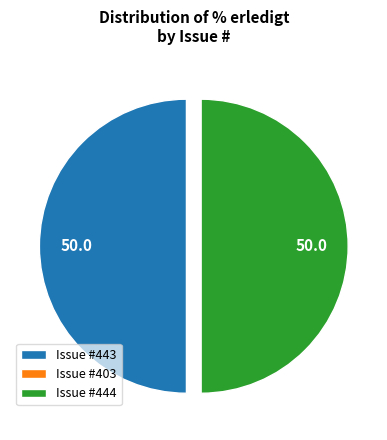

The Issue #444 slice represents 43% of the pie. True or false?

False